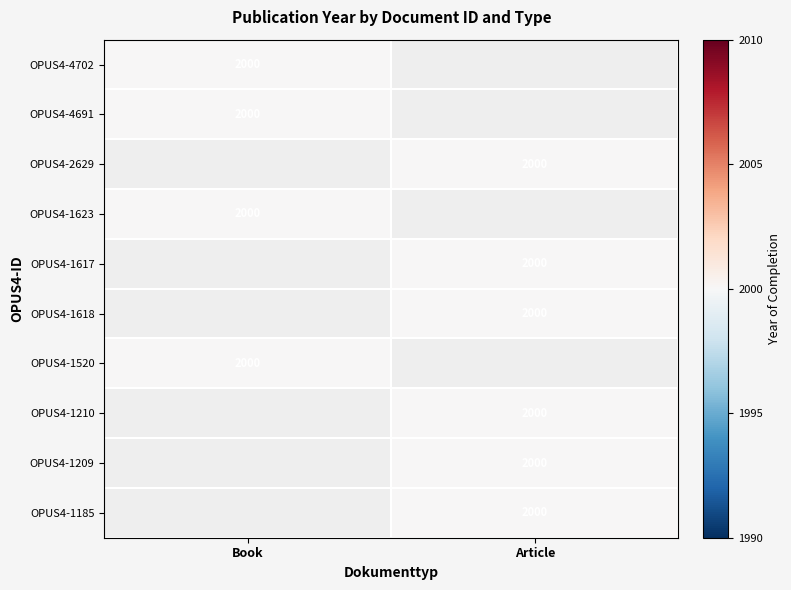

Is it true that OPUS4-1617 equals 599 at OPUS4-4691?

False